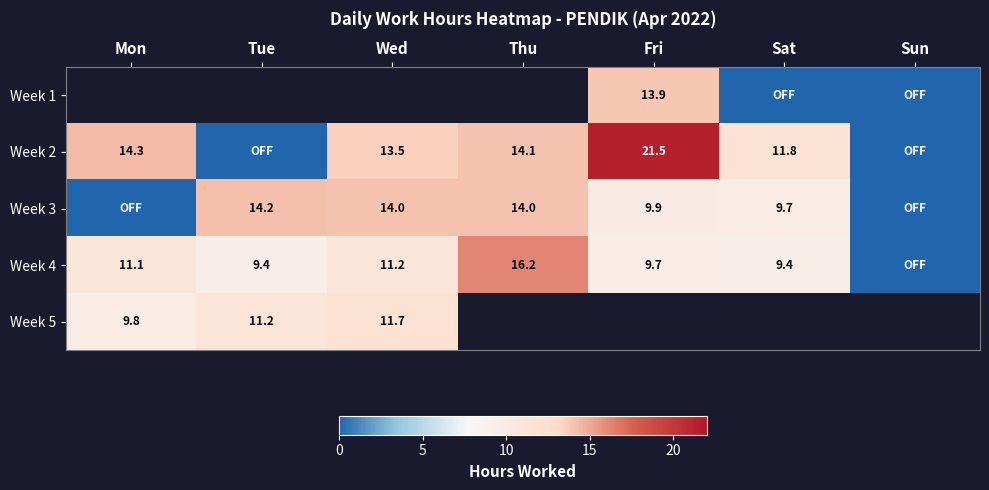

At which category does the chart reach its minimum across all series?

Sat